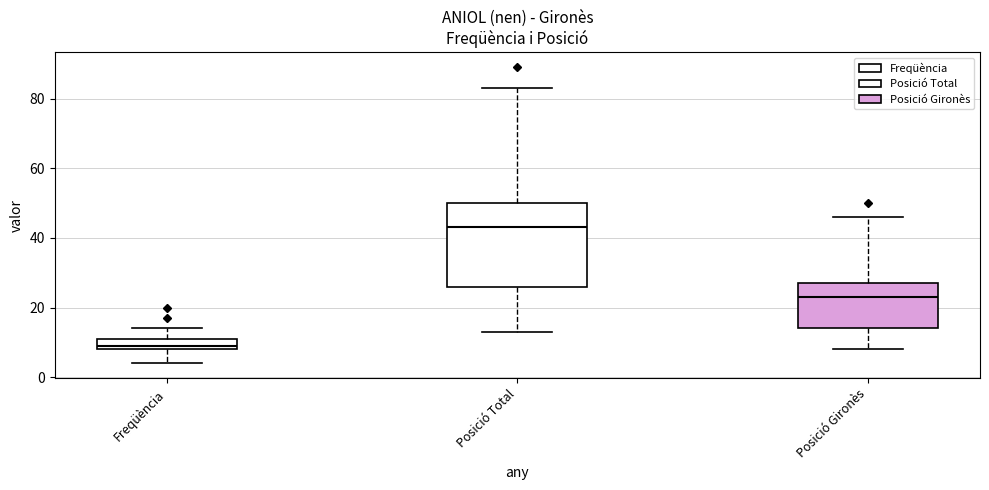

Where does the upper whisker of the box for Posició Total end on the y-axis? The values are not printed on the chart, so give them approximately, as read against the axis.

84